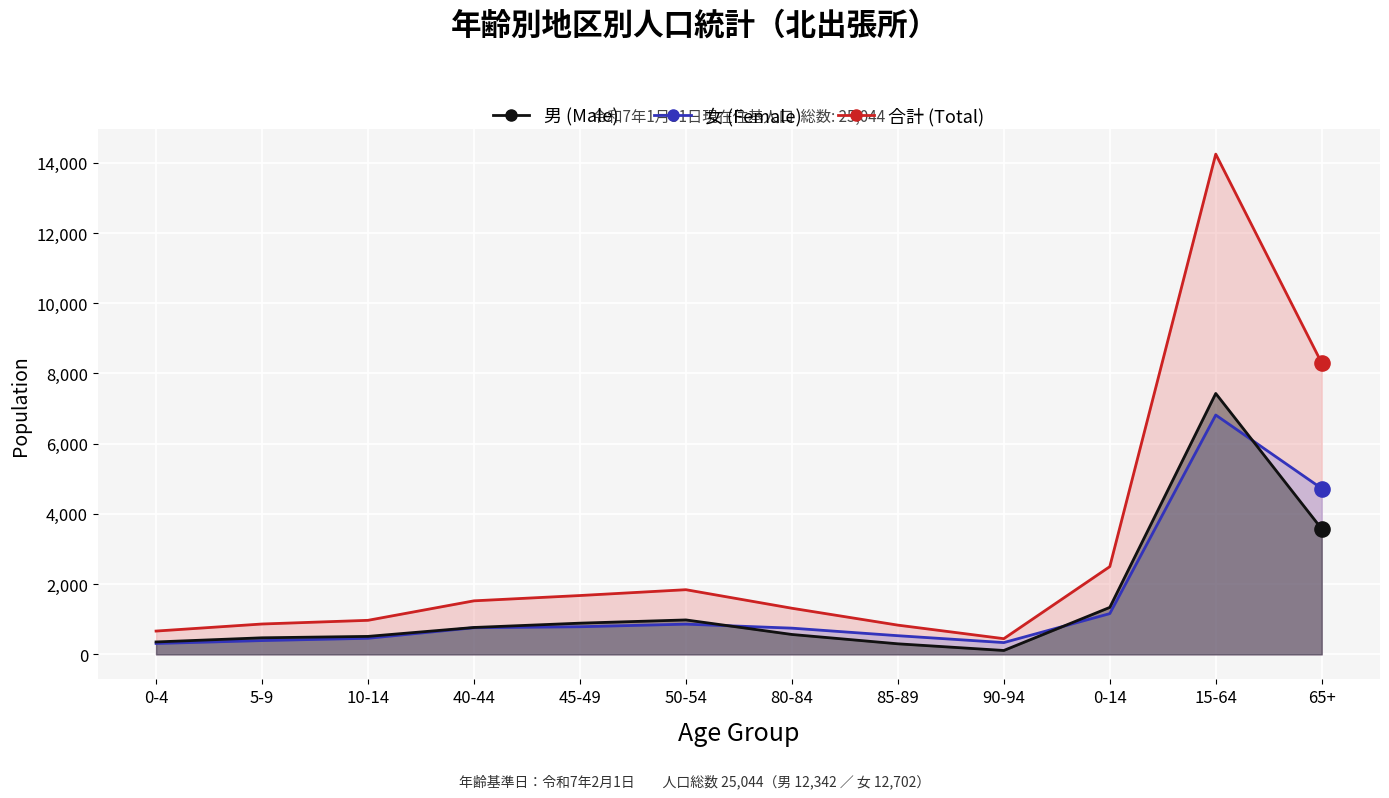

At which category is the sum across all series the highest?

15-64